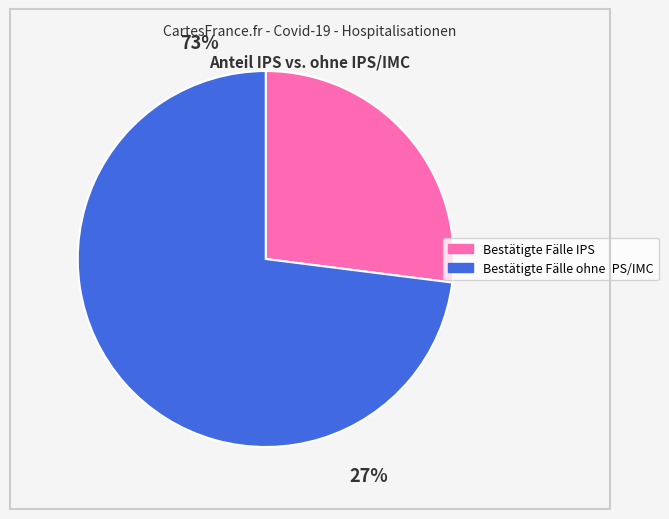

How many slices are in this pie chart?

2